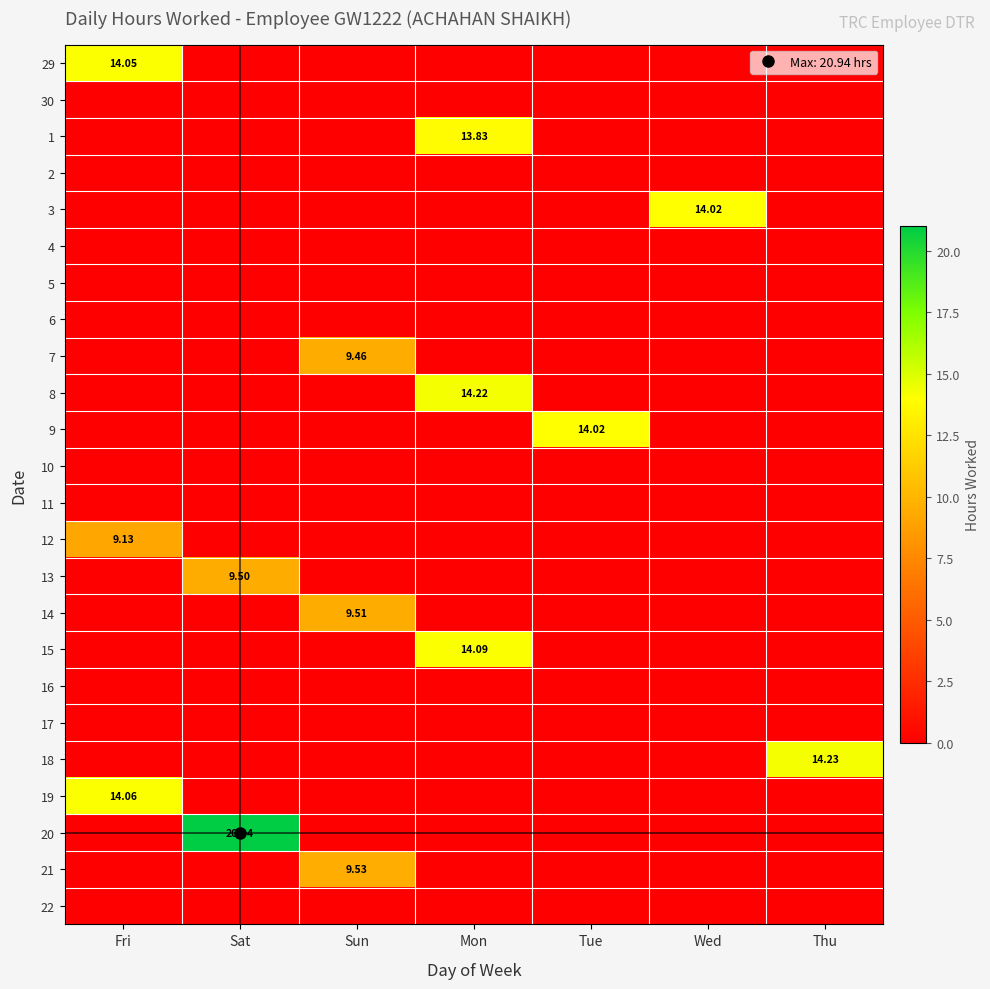

Which has a higher value, Sun or Sat?

Sun